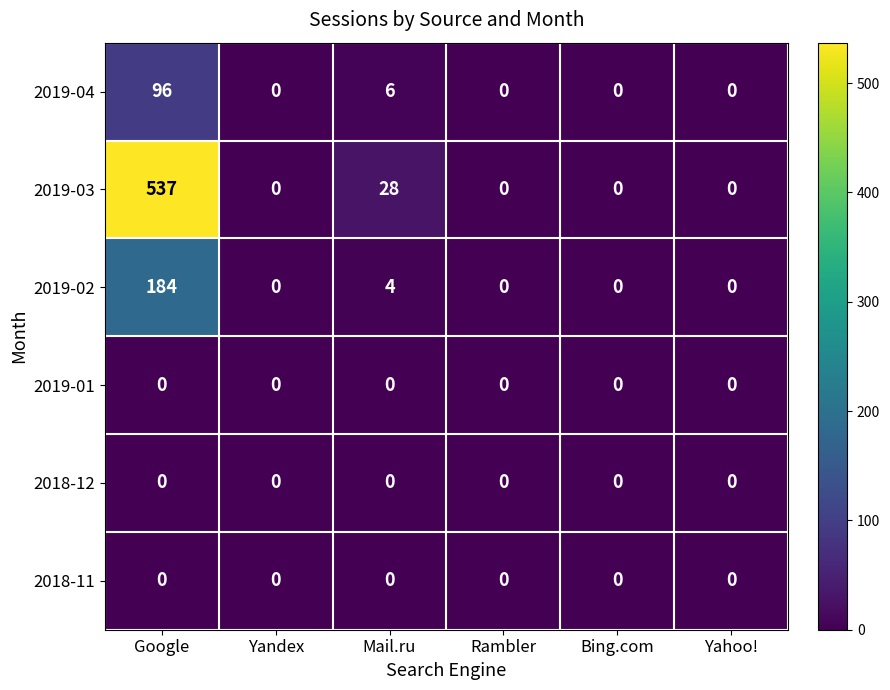

The value of 2018-12 at Yahoo! is 0. True or false?

True